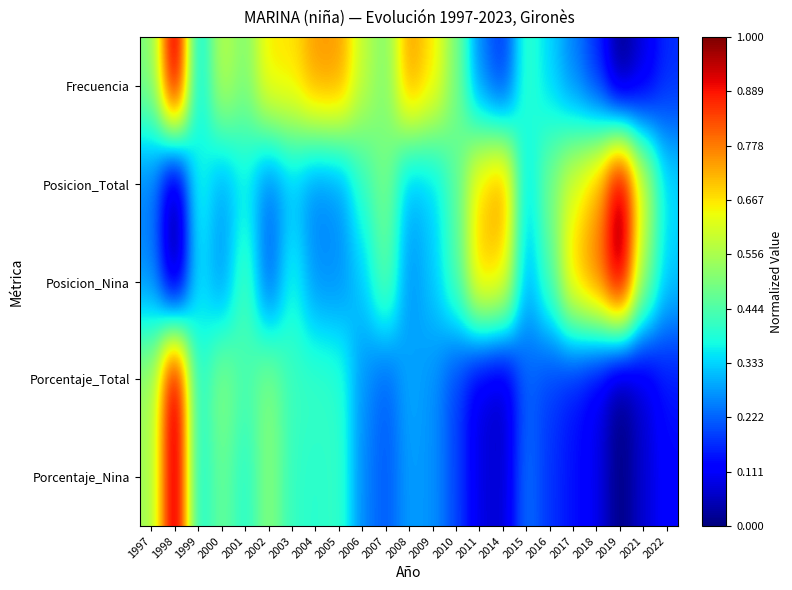

What is the maximum value shown in the chart?

1.0